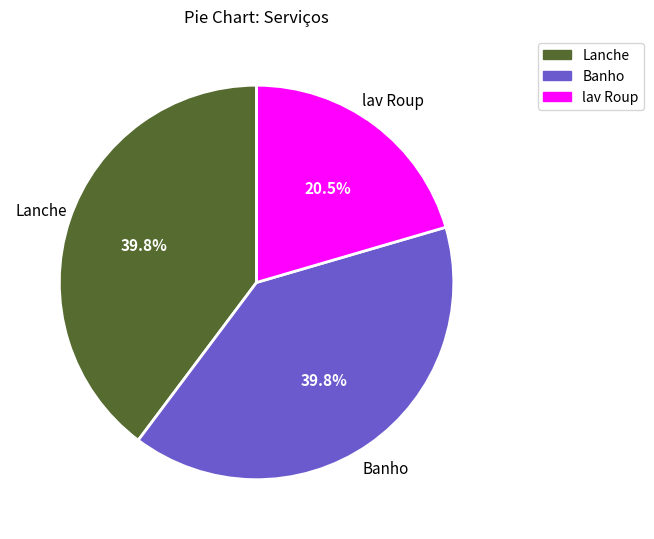

How much of the chart is everything except Banho?

60.2%